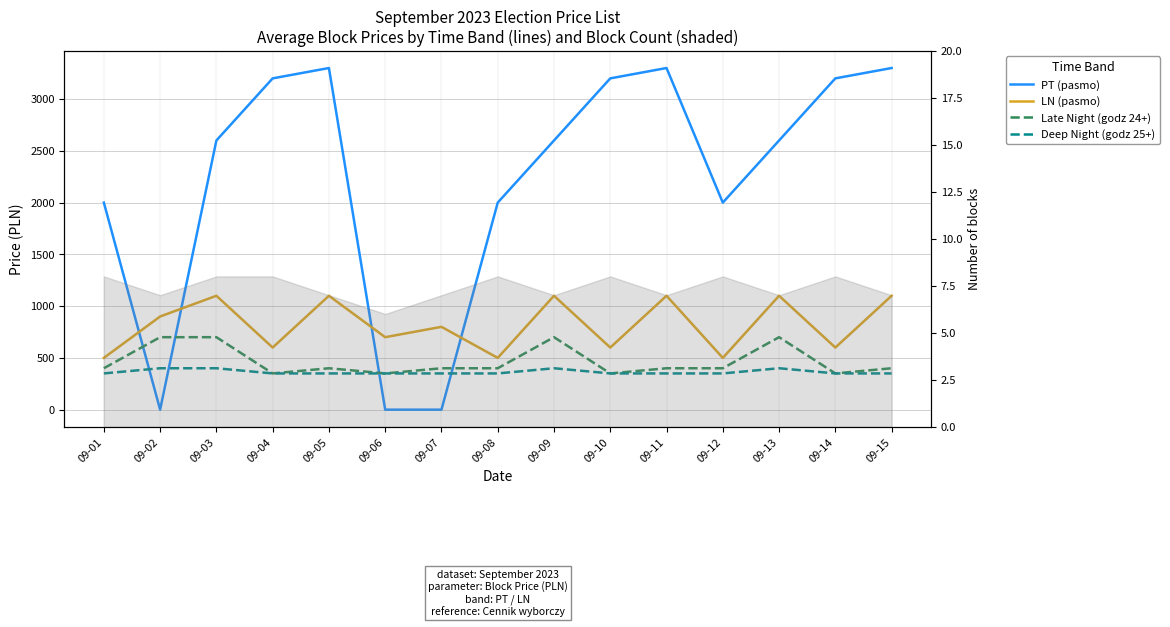

True or false: Late Night (godz 24+) has a value of 400 at 09-01.

True